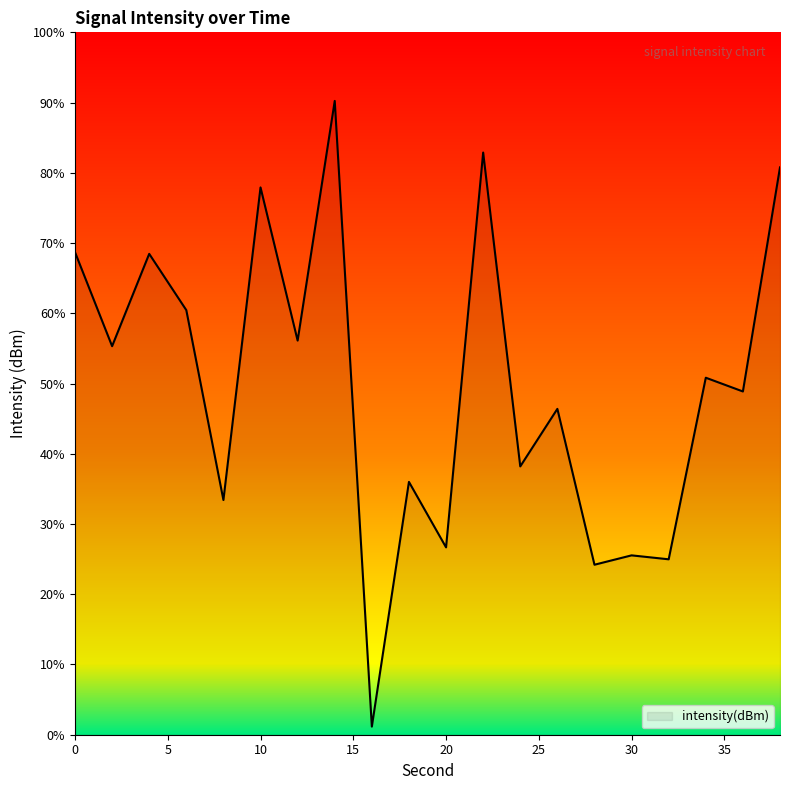

The chart shows a value of 11.4 at 32. True or false?

False